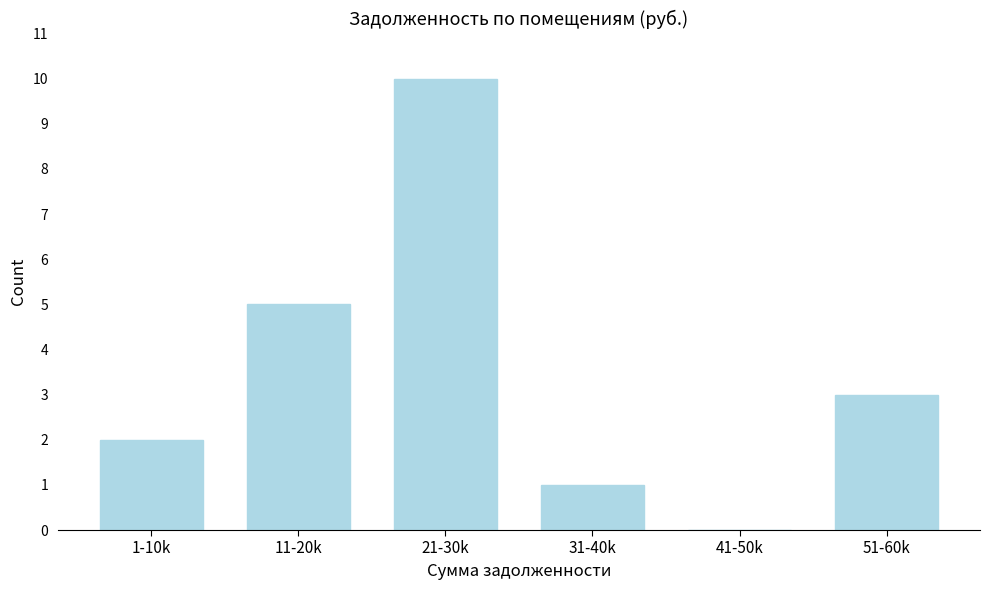

Reading left to right, transcribe all the data shown in this chart.

1-10k=2	11-20k=5	21-30k=10	31-40k=1	41-50k=0	51-60k=3